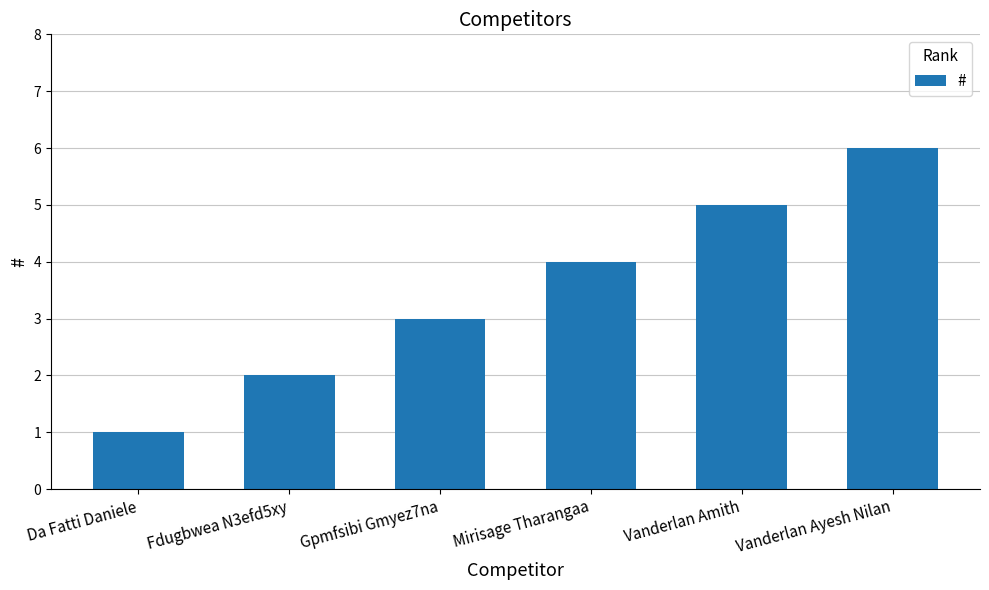

Reading left to right, what are all the values shown in this chart?

Da Fatti Daniele=1	Fdugbwea N3efd5xy=2	Gpmfsibi Gmyez7na=3	Mirisage Tharangaa=4	Vanderlan Amith=5	Vanderlan Ayesh Nilan=6